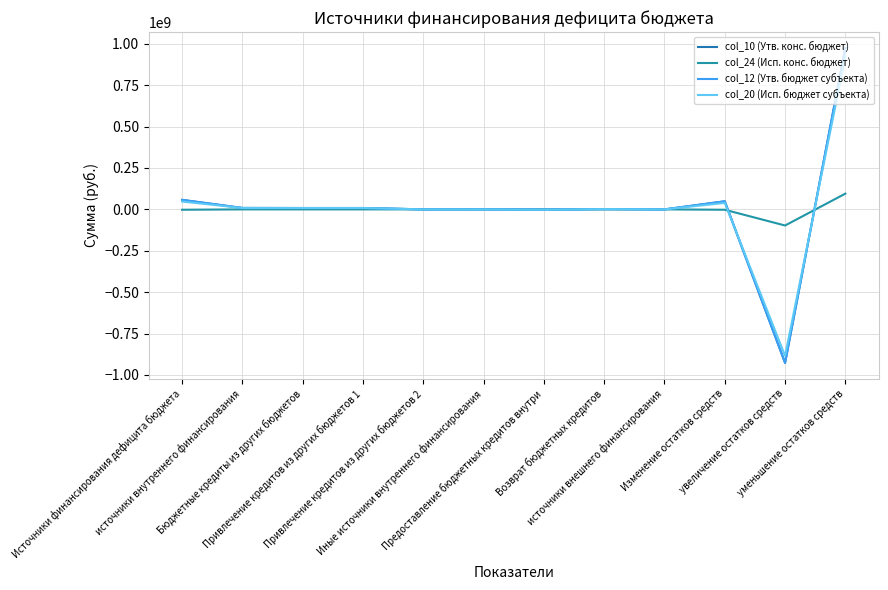

What position from the left is Привлечение кредитов из других бюджетов 1?

4